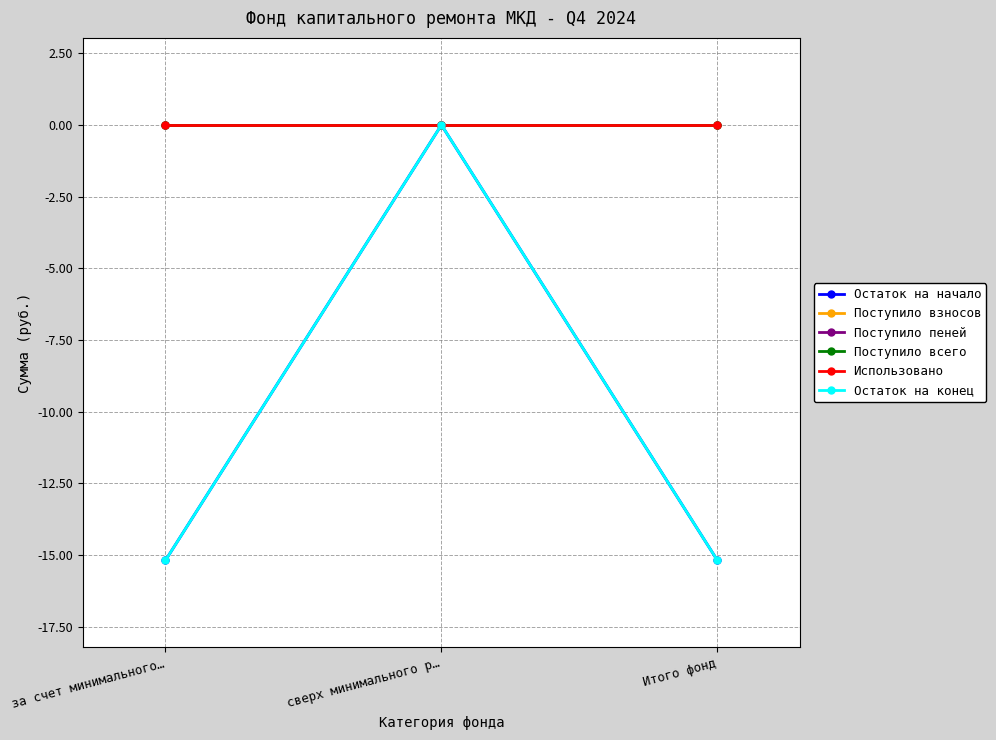

What is the lowest value of the Остаток на начало series?

-15.2